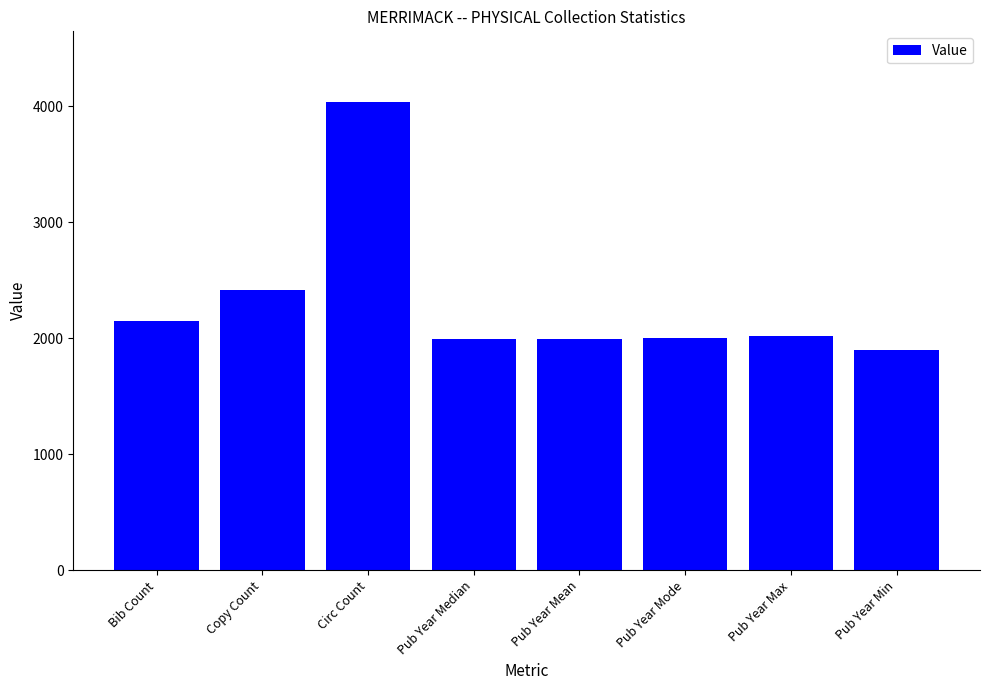

Where does the data first go above 2018?

Bib Count